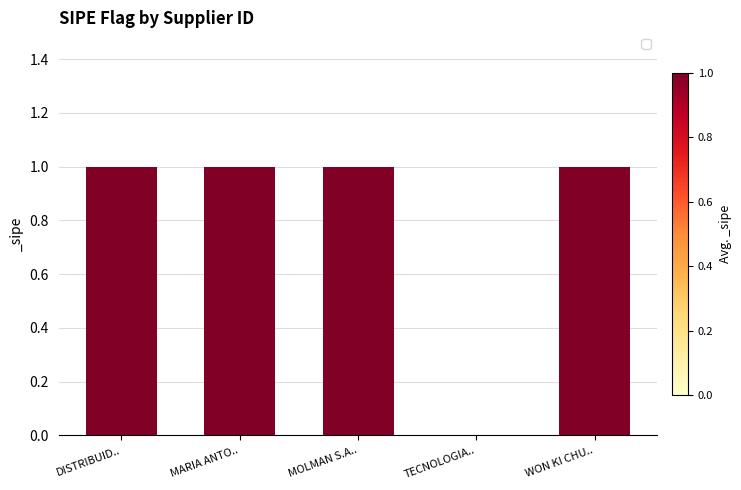

The chart shows a value of 1 at WON KI CHU... True or false?

True